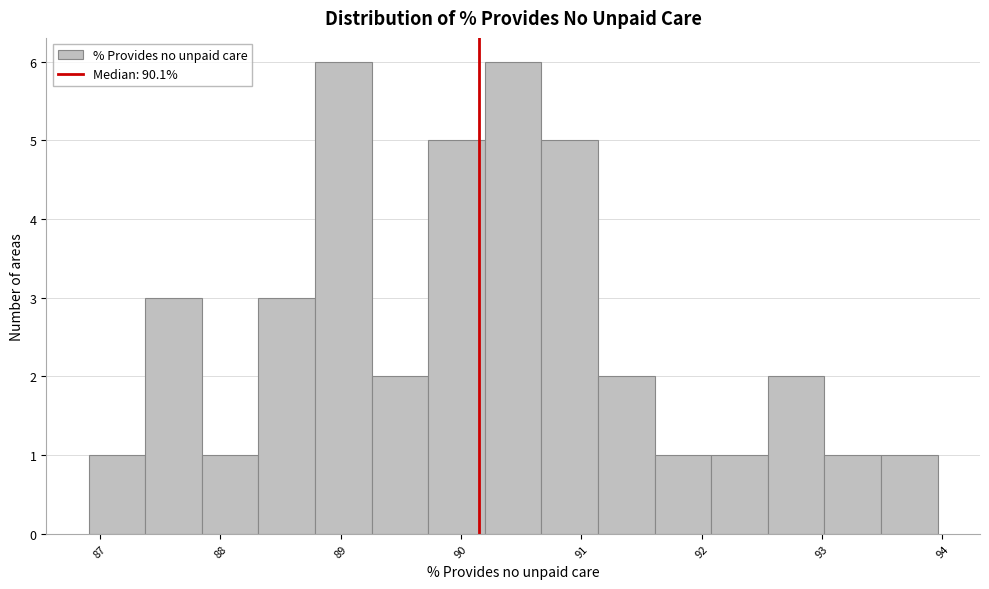

Reading left to right, transcribe this chart: for each bar, give the range it covers on the x-axis and its height. Neither the bar edges nor the heights are printed on the chart, so give them approximately, as read against the axes.

86.9 to 87.4: 1
87.4 to 87.8: 3
87.8 to 88.3: 1
88.3 to 88.8: 3
88.8 to 89.3: 6
89.3 to 89.7: 2
89.7 to 90.2: 5
90.2 to 90.7: 6
90.7 to 91.1: 5
91.1 to 91.6: 2
91.6 to 92.1: 1
92.1 to 92.5: 1
92.5 to 93.0: 2
93.0 to 93.5: 1
93.5 to 94.0: 1